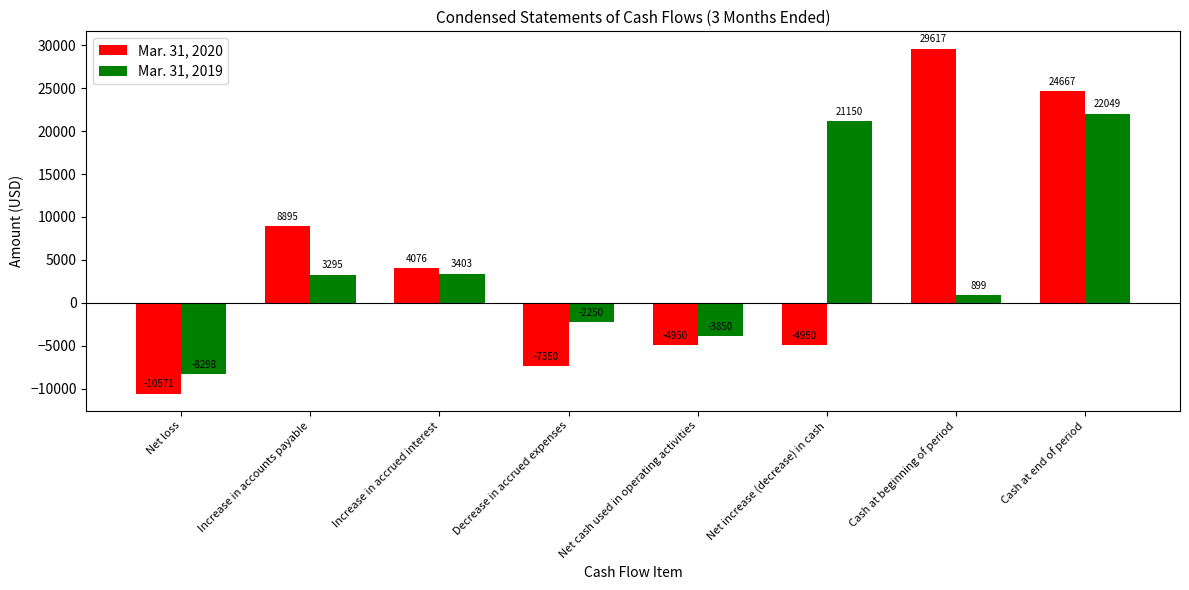

What position from the right is Net cash used in operating activities?

4